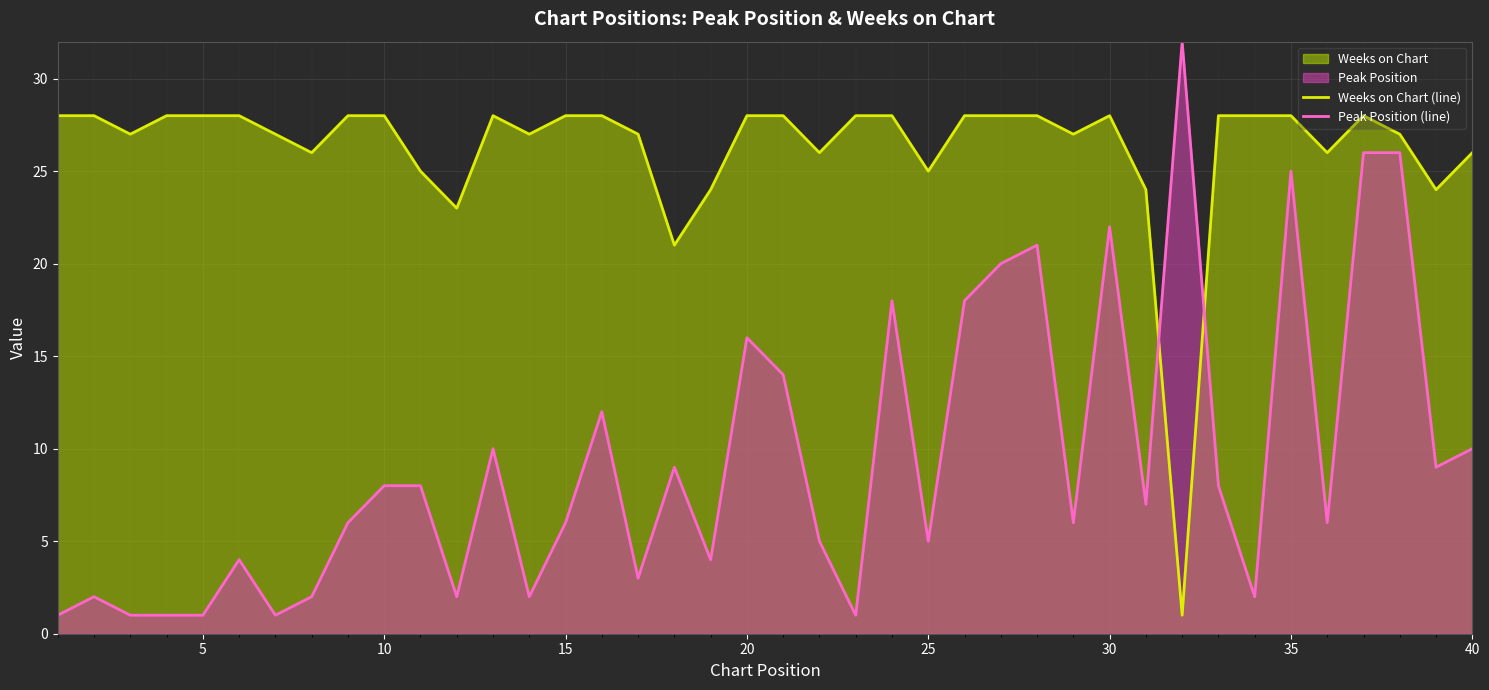

How many lines are shown in the chart?

2